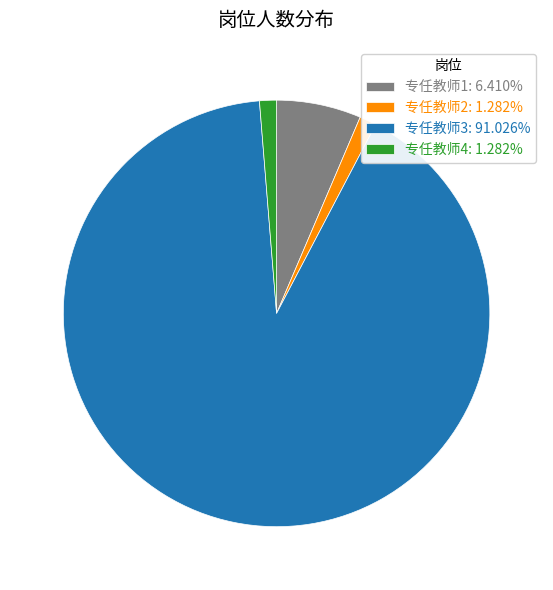

Which category has the biggest portion of the pie?

专任教师3